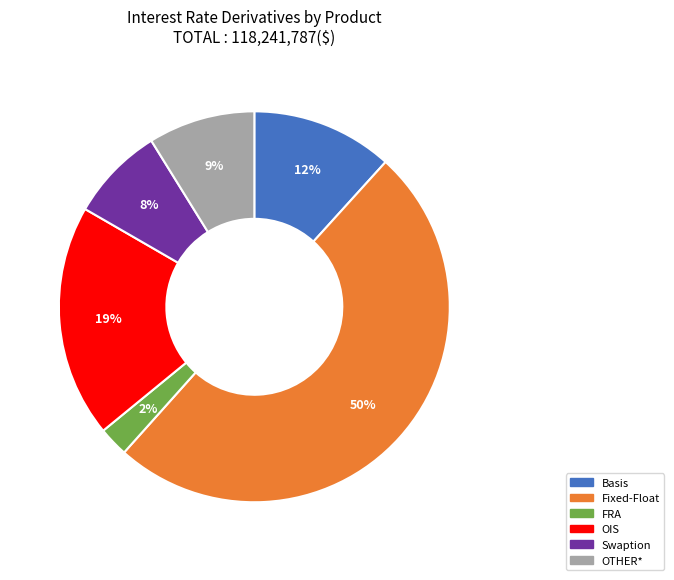

To the nearest percent, what portion does OTHER* represent?

9%